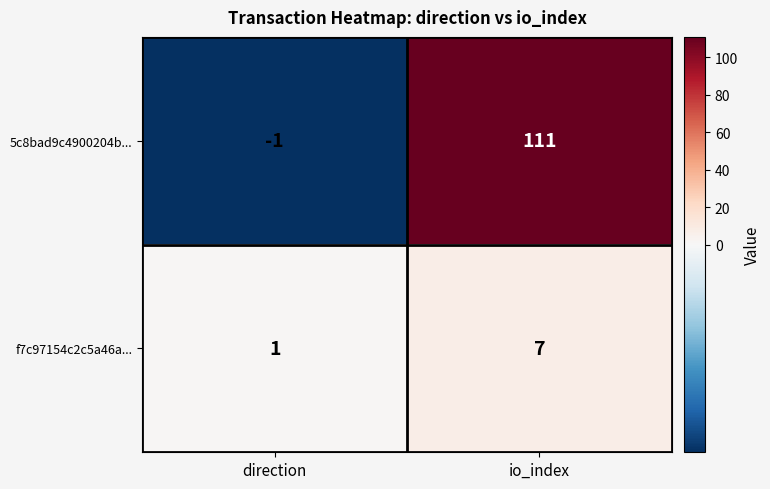

What is the sum of the 5c8bad9c4900204b... values at io_index and direction?

110